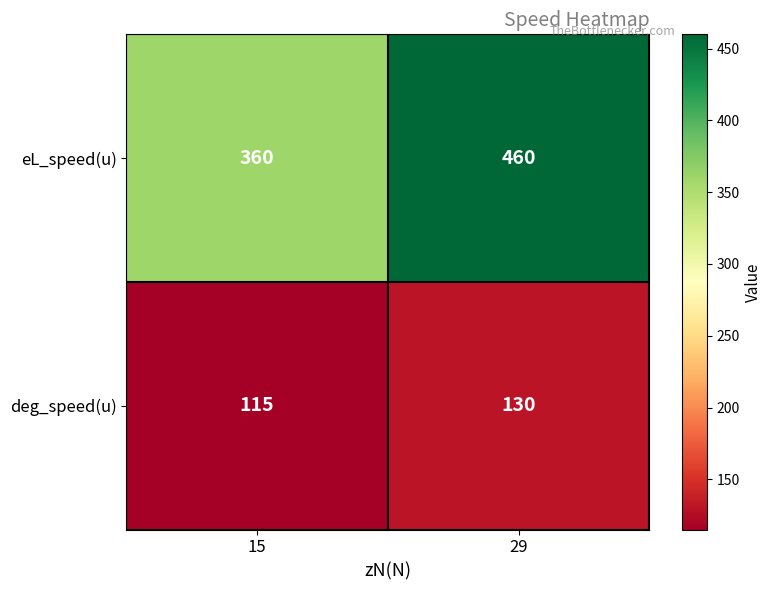

At 29, list the series in order from smallest to largest.

deg_speed(u), eL_speed(u)